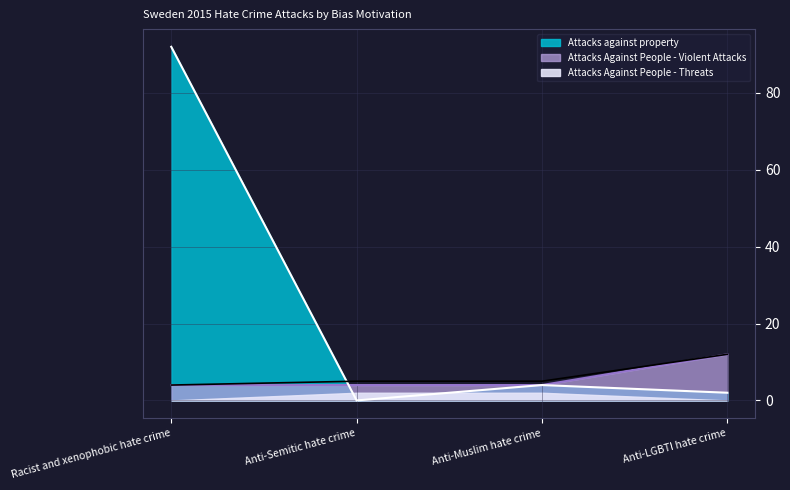

True or false: Attacks Against People - Violent Attacks has more than 2 interior local peaks.

False